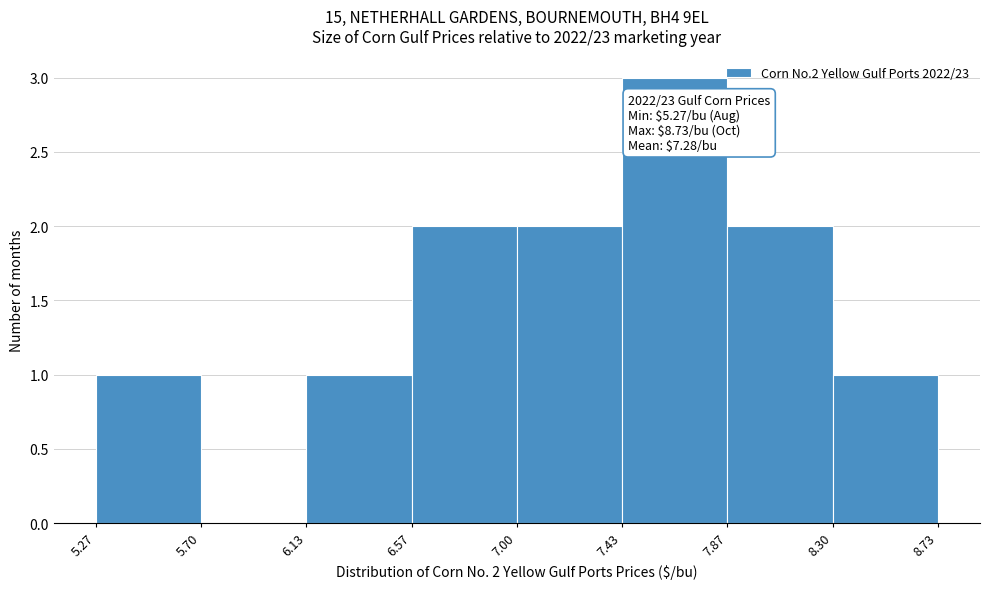

Which range on the x-axis has the tallest bar?

7.43 to 7.87